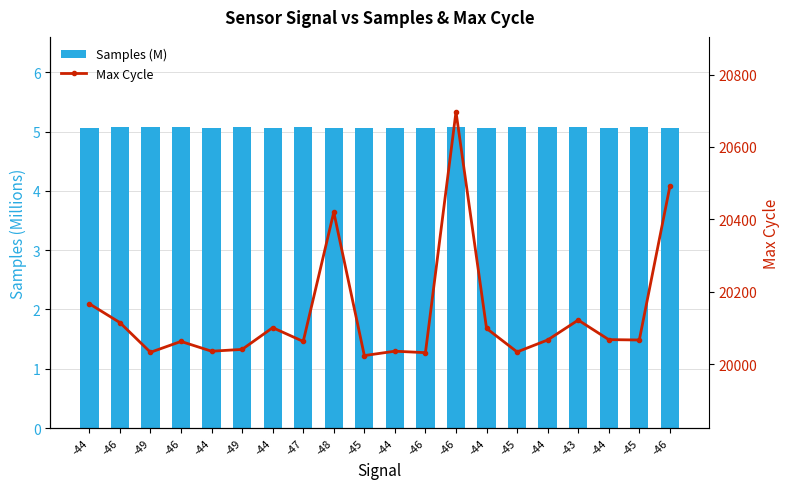

Which category has the highest value in the Max Cycle series?

-46